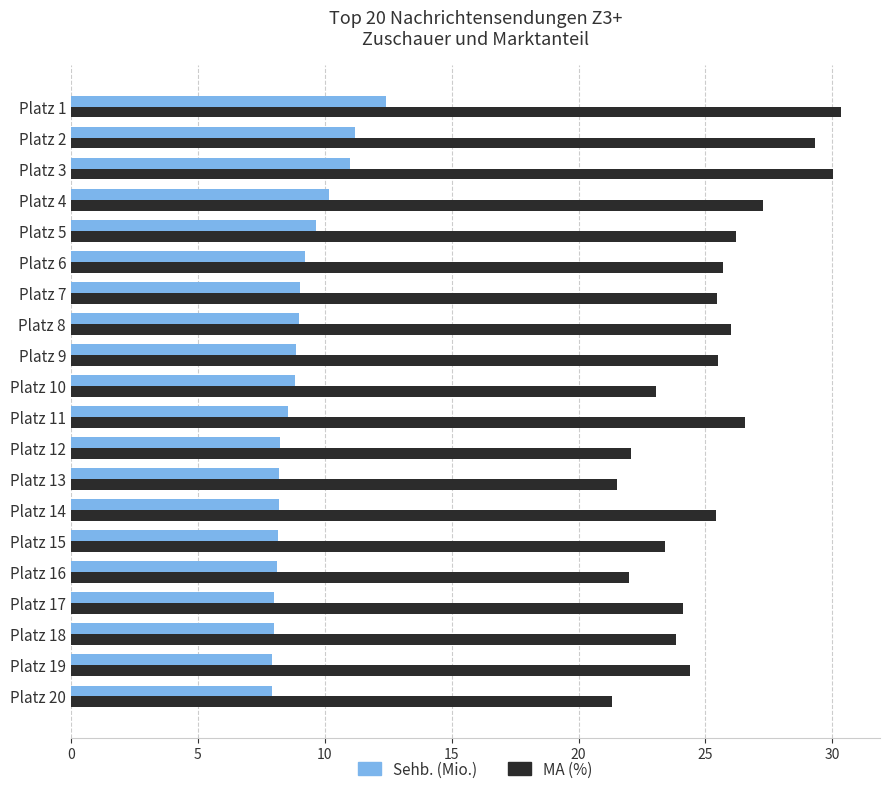

Rank the series at Platz 7 from lowest to highest value.

Sehb. (Mio.), MA (%)